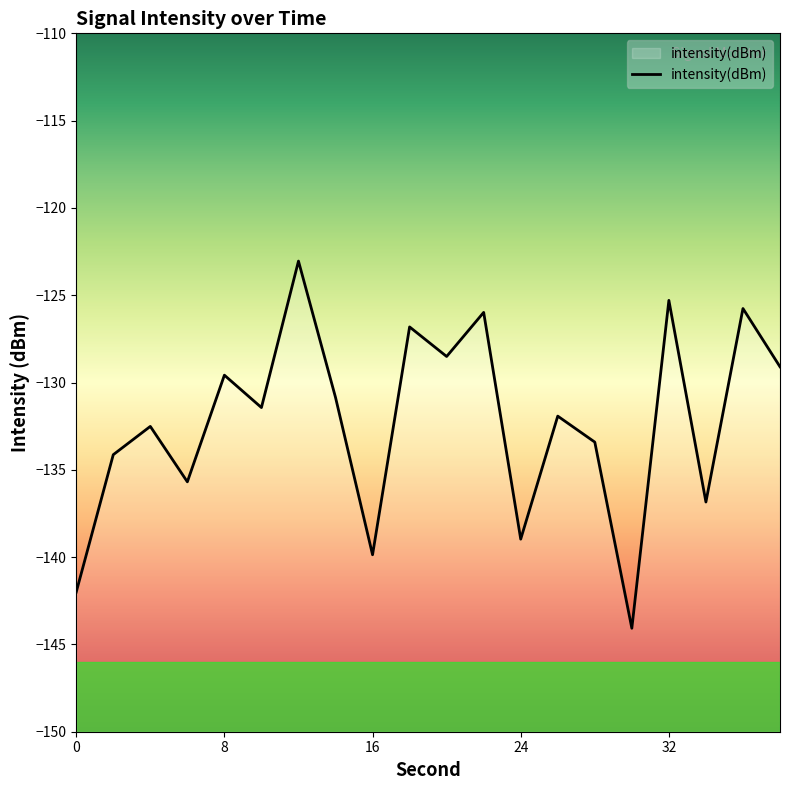

The value at 22 is -126.0. True or false?

True